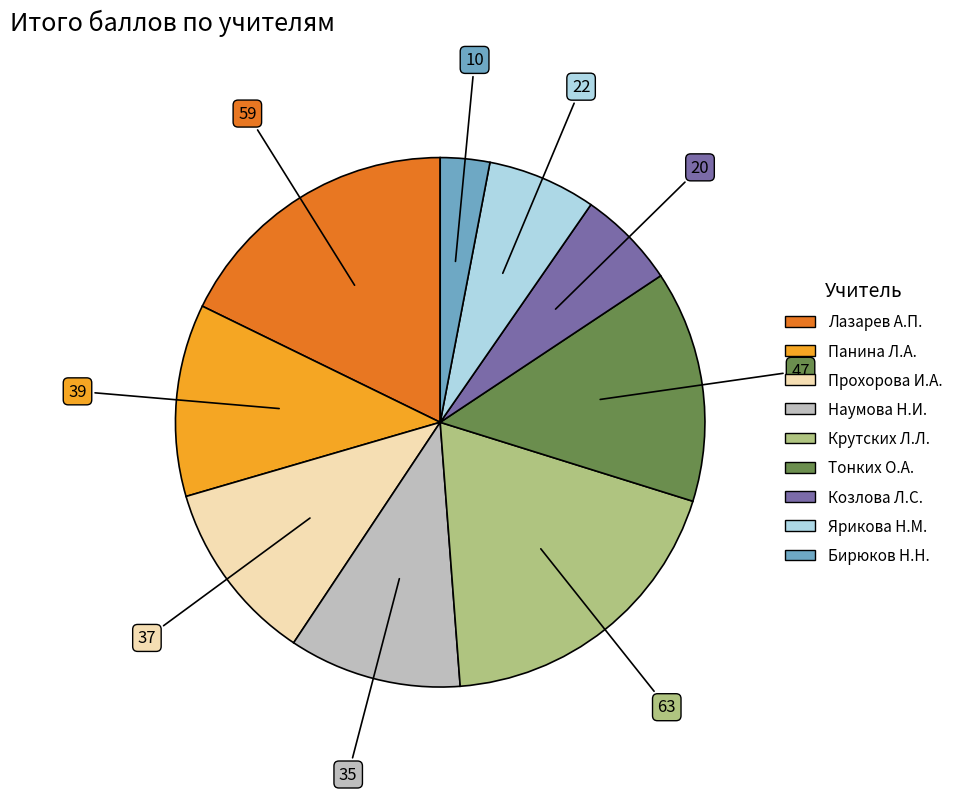

Does any single category account for the majority?

No